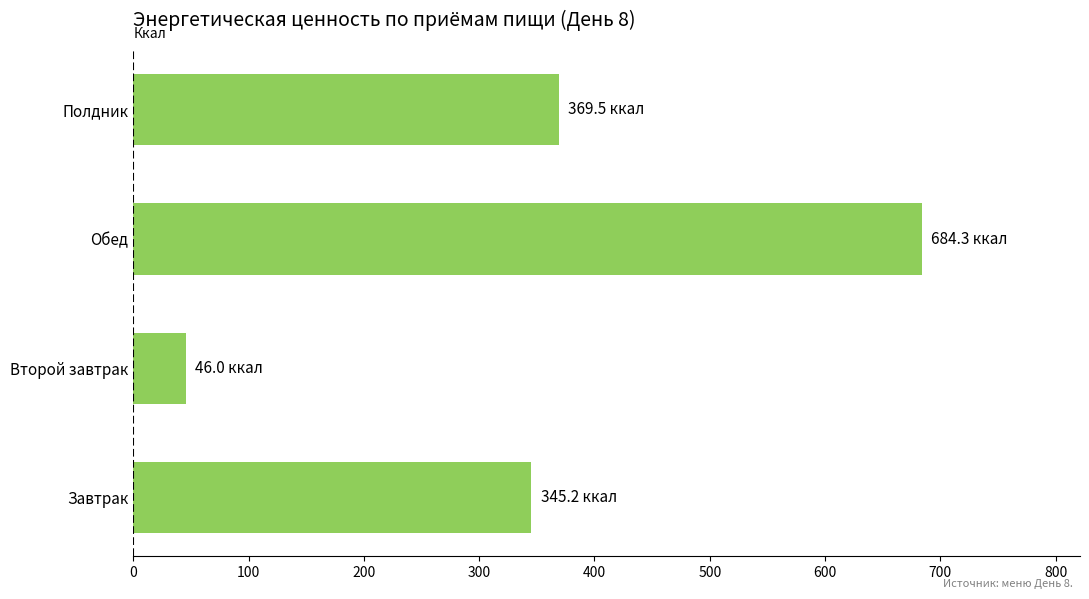

Is it true that the value at Завтрак is 585.5?

False